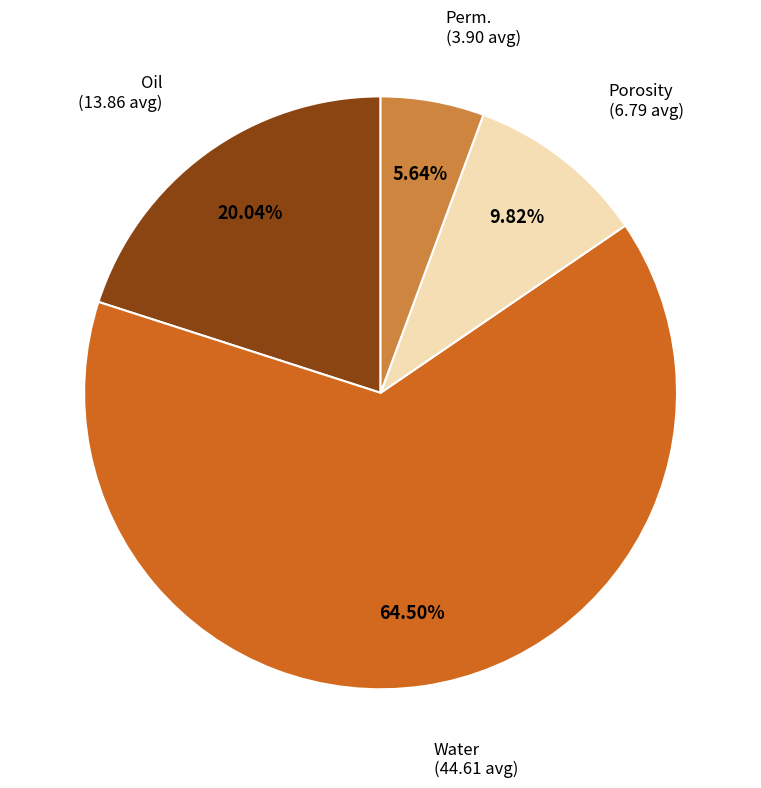

Does Oil account for over 50% of the chart?

No